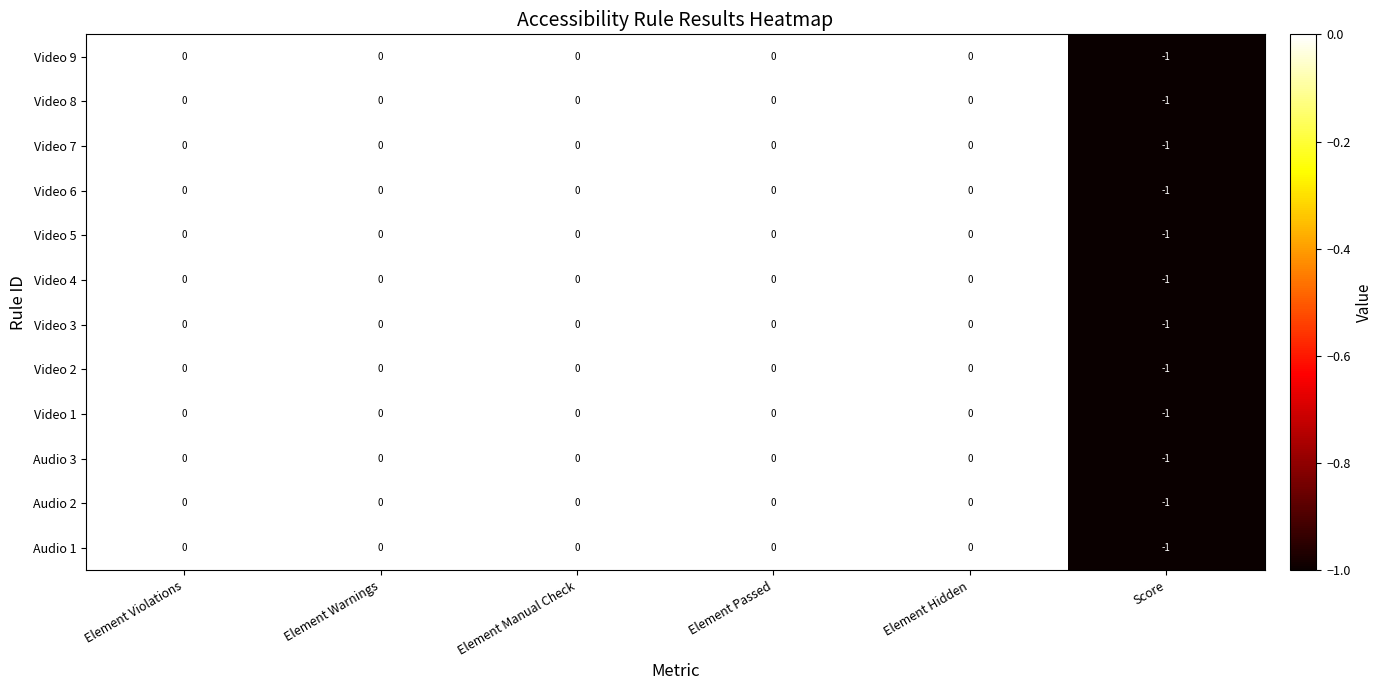

At which category does the chart reach its minimum across all series?

Score